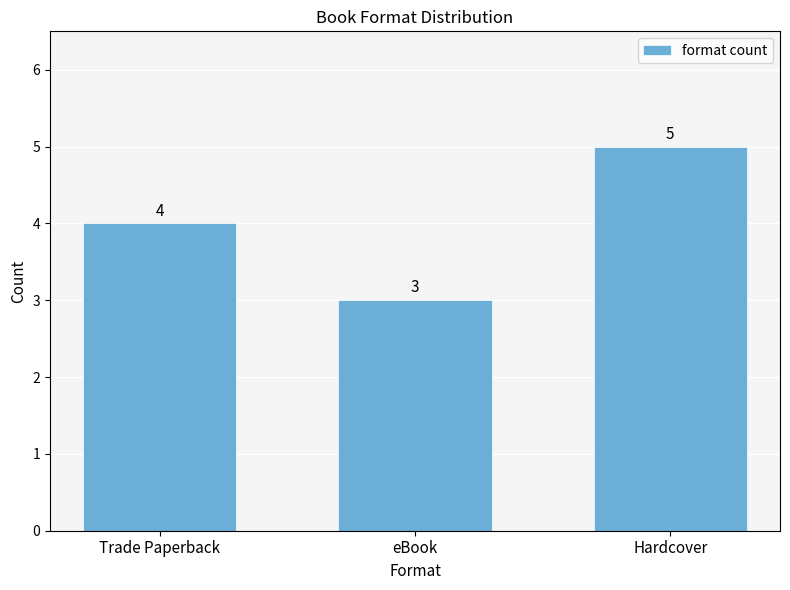

Which has a higher value, Hardcover or Trade Paperback?

Hardcover